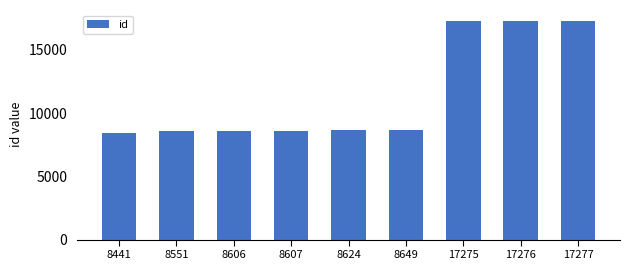

What is the change in value from 8624 to 17275?

+8651